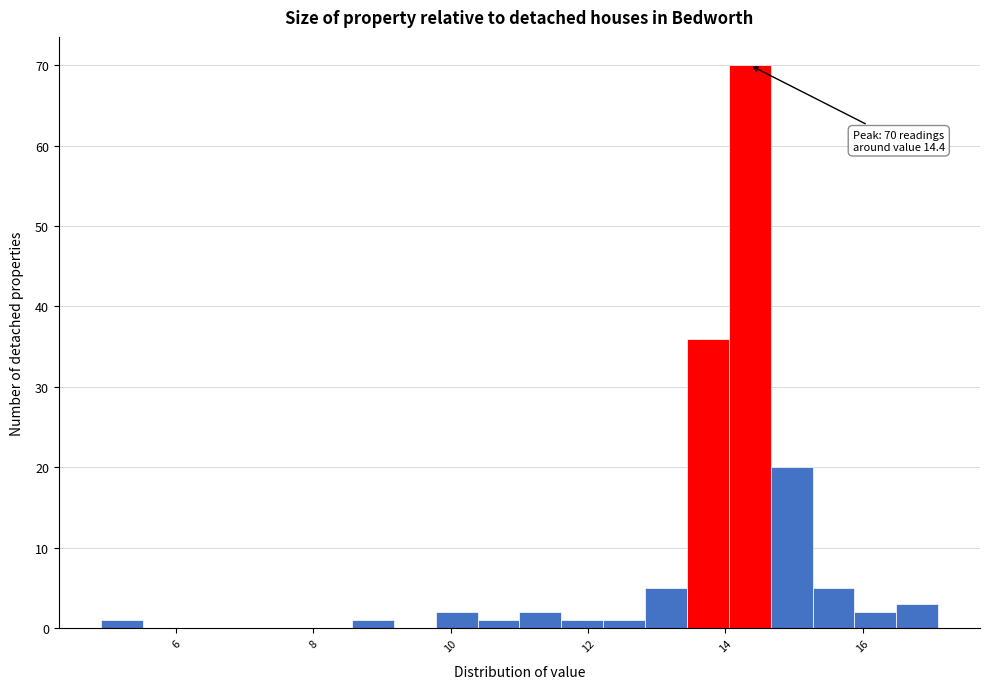

Around what value on the x-axis is the tallest bar? Give the approximate position of its centre, as read against the axis.

14.4